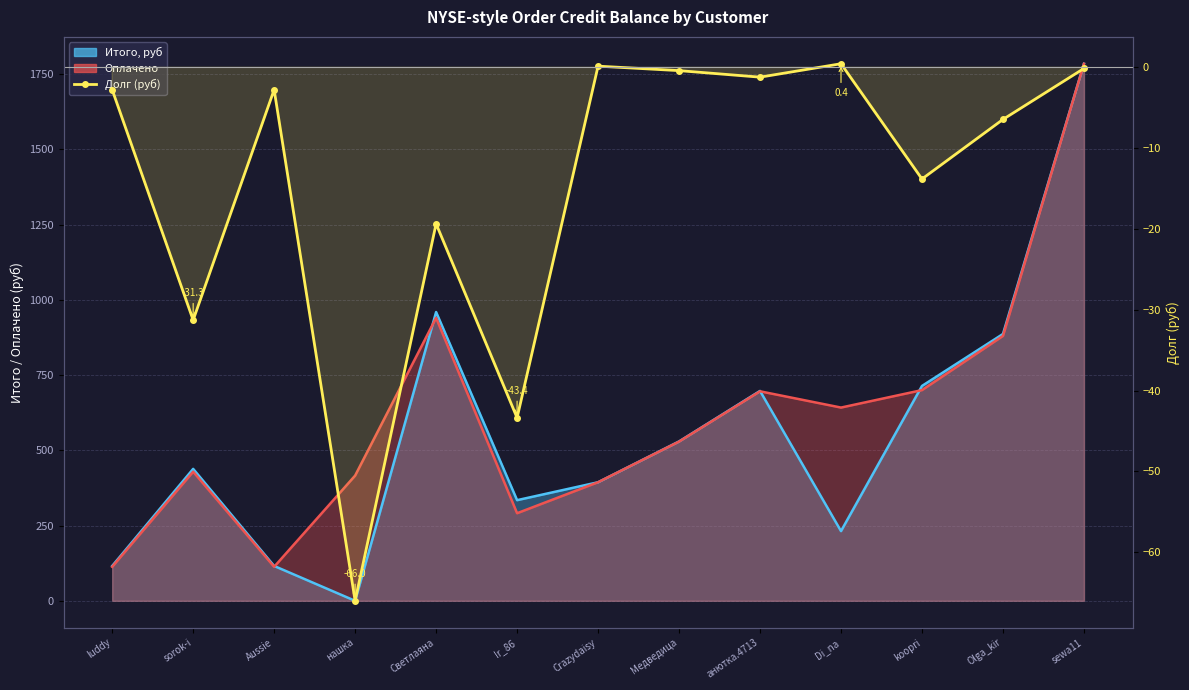

How many negative values are there?

11